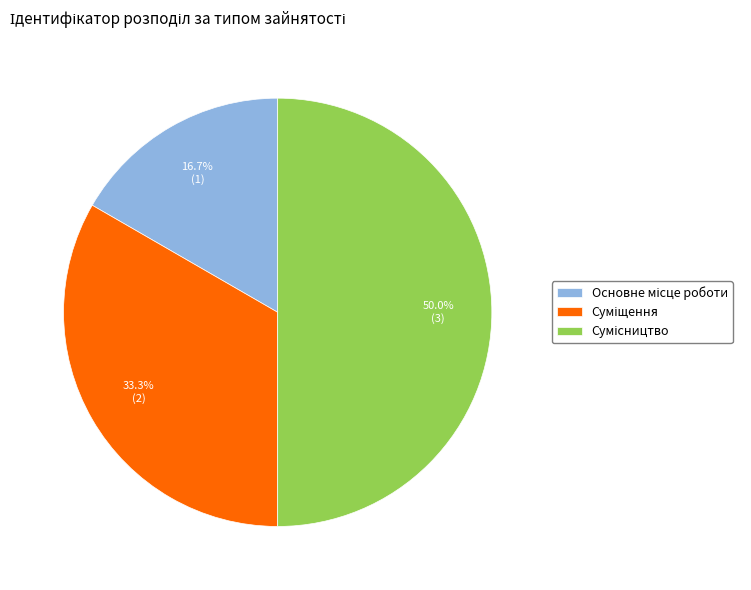

True or false: Суміщення accounts for 33% of the total.

True